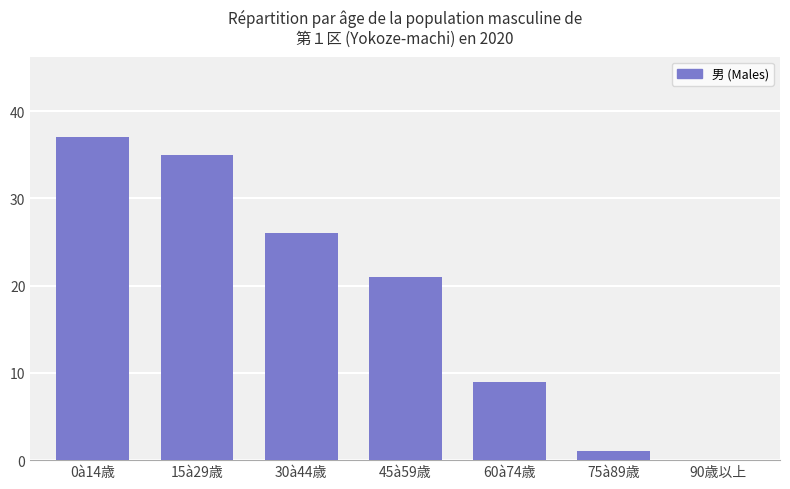

Where is the data nearest to the value 18?

45à59歳